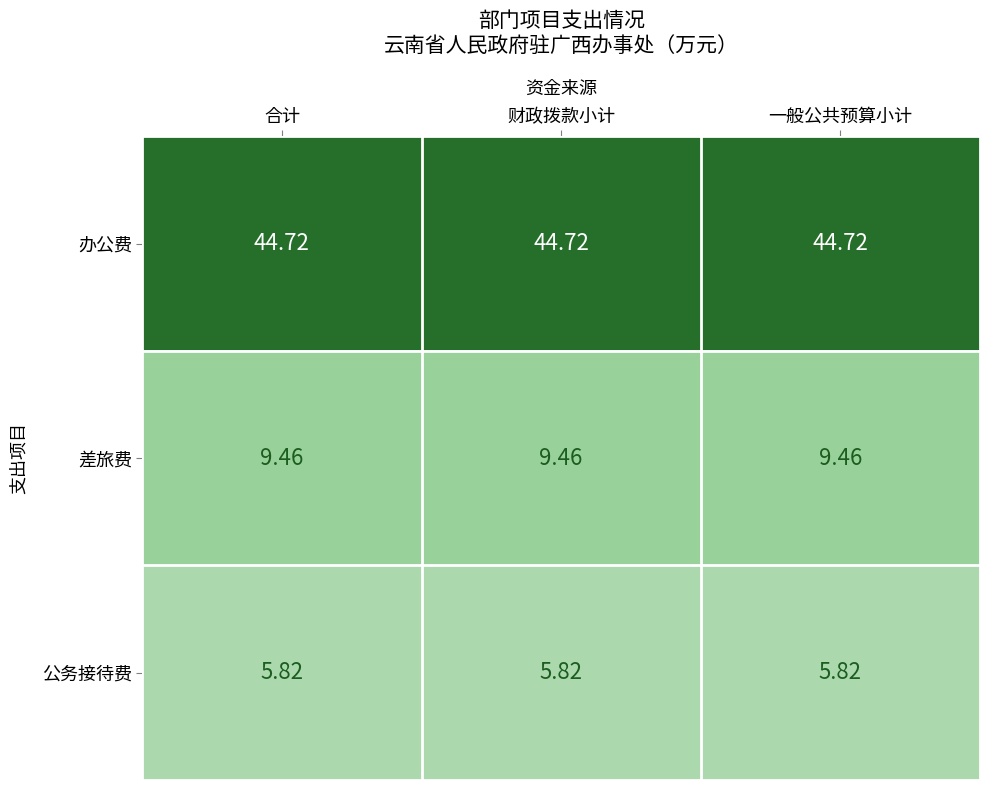

Rank the series by their maximum value, from highest to lowest.

办公费, 差旅费, 公务接待费